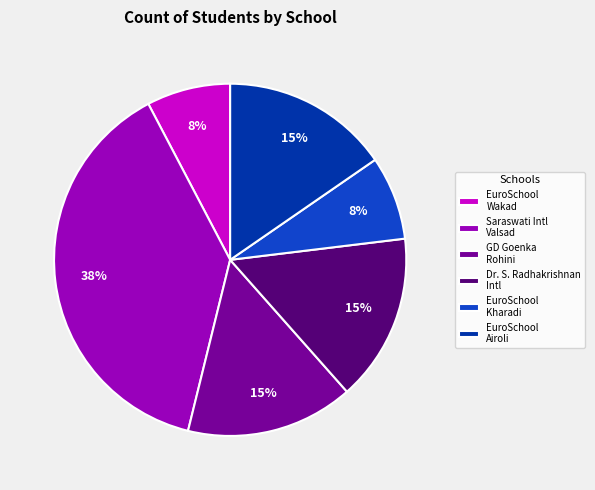

Which slice is the largest?

Saraswati Intl Valsad